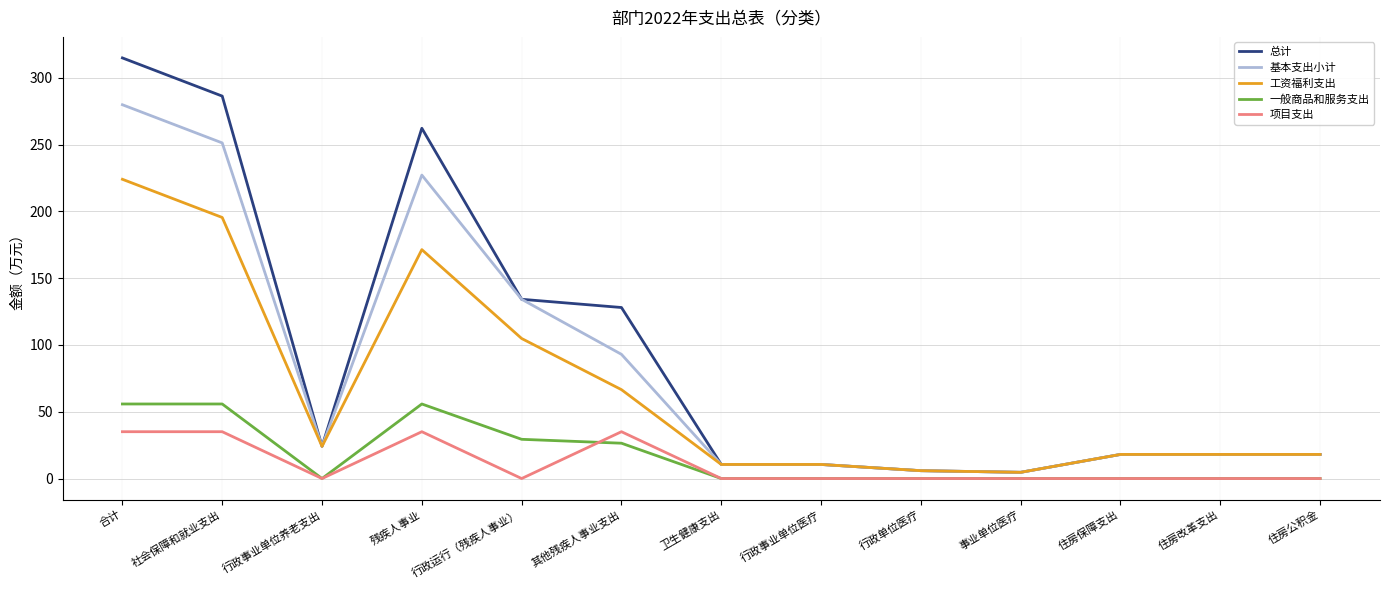

Which series has the widest spread of values?

总计